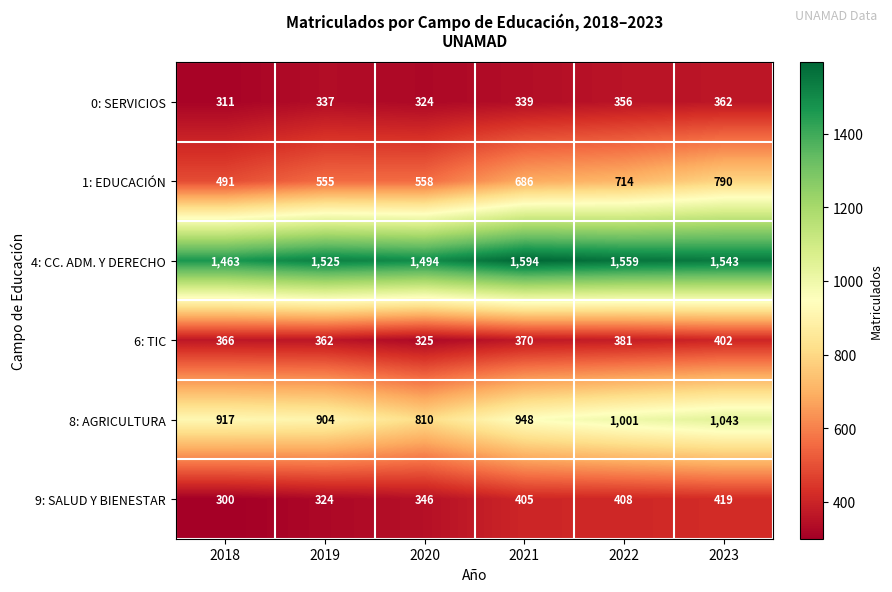

How many distinct data groups are displayed?

6